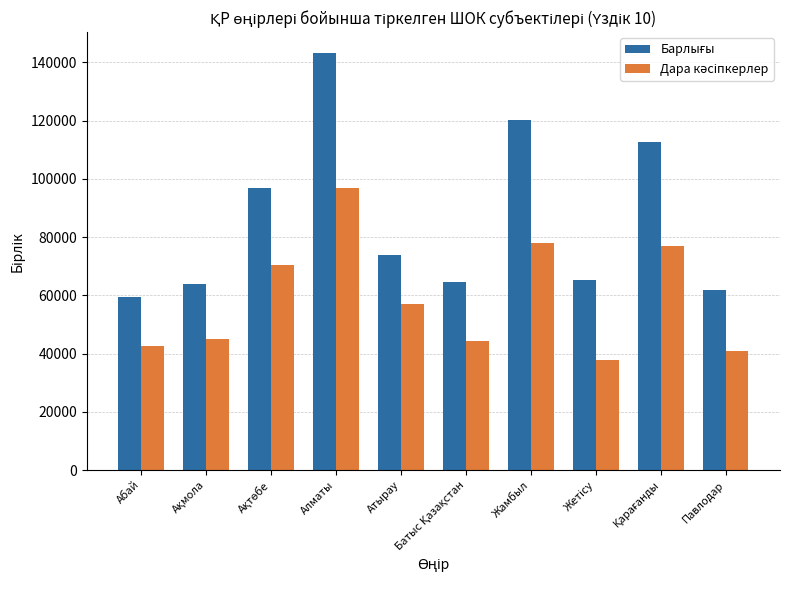

What is the total value across all series at Павлодар?

103099